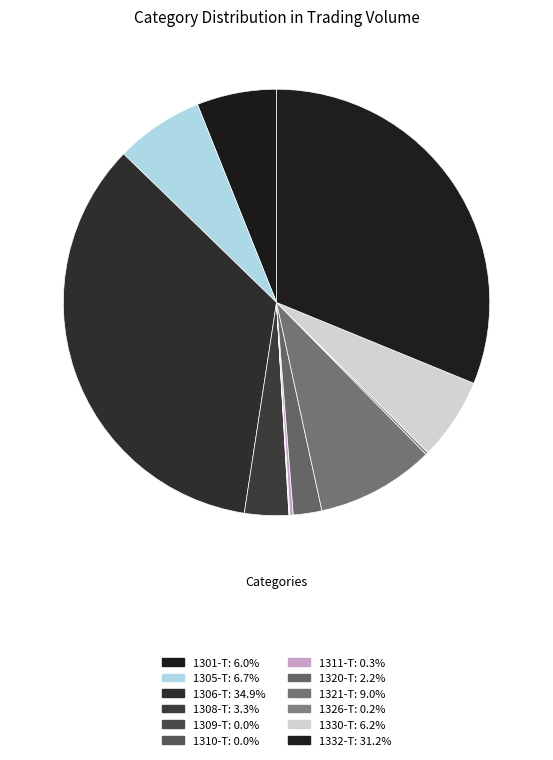

Which has a higher value, 1301-T or 1330-T?

1330-T